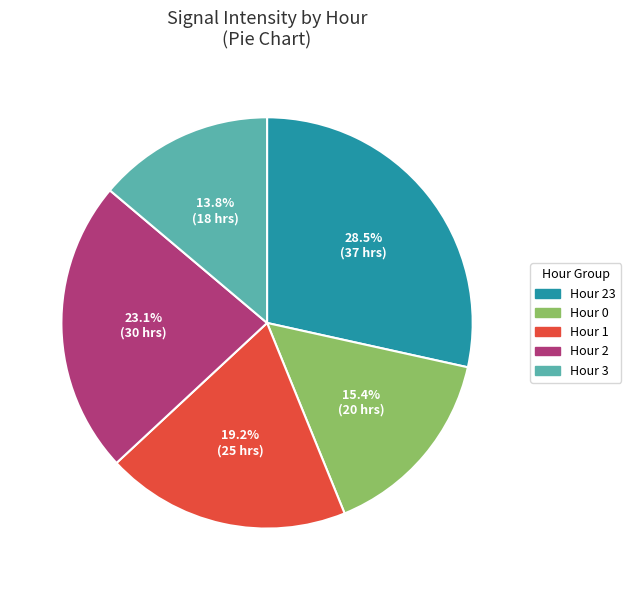

Is there a majority slice in this chart?

No